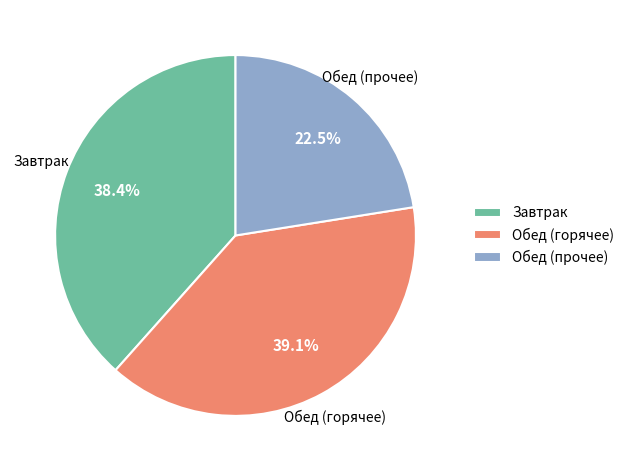

Is Обед (прочее) the majority of the pie?

No